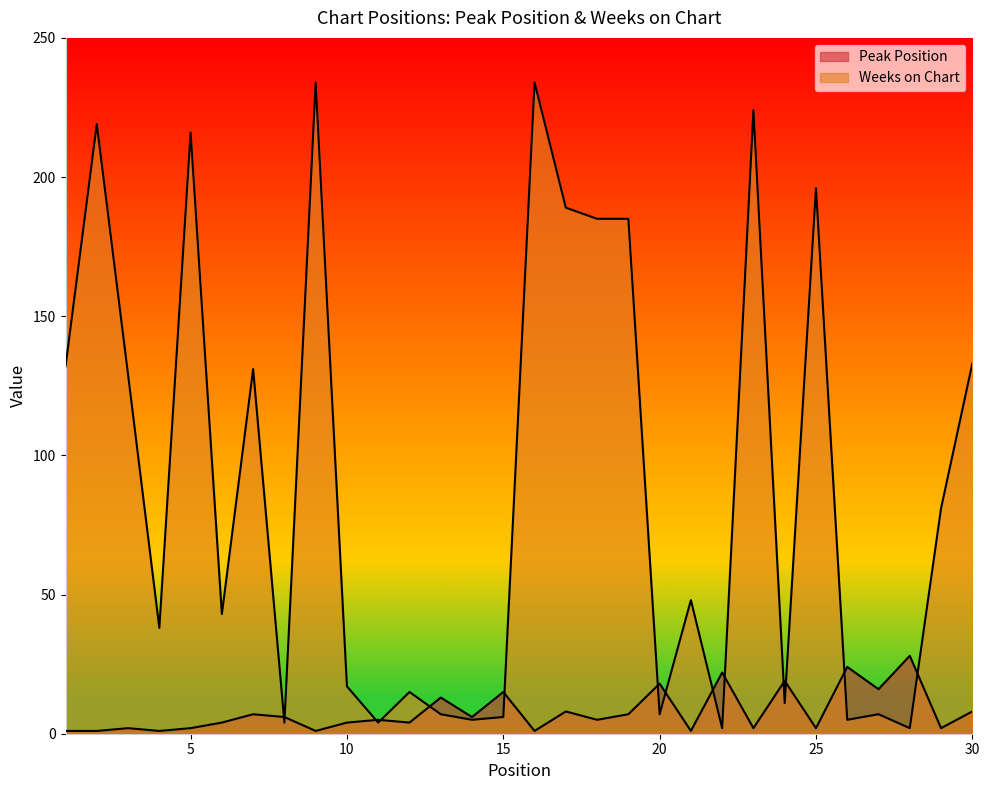

True or false: Peak Position has a value of 18 at 20.

True